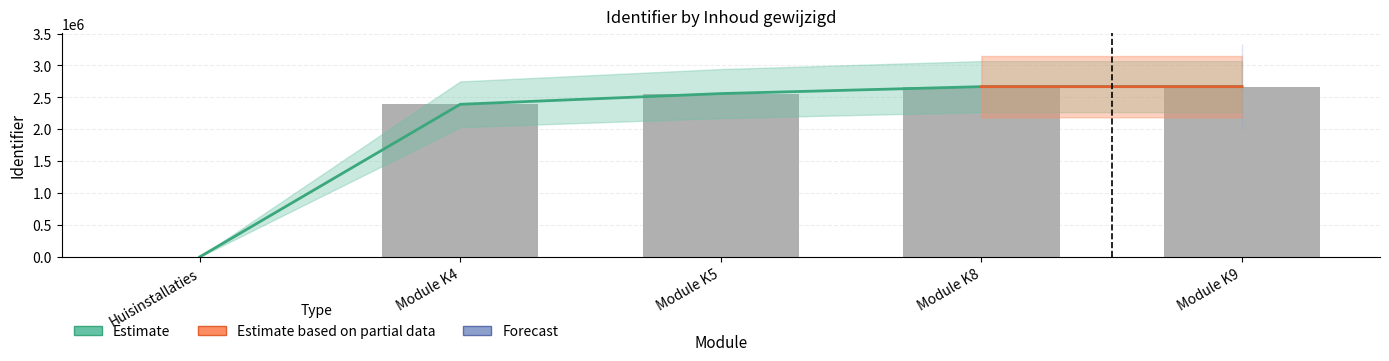

The value at Module K4 is 2391662. True or false?

True